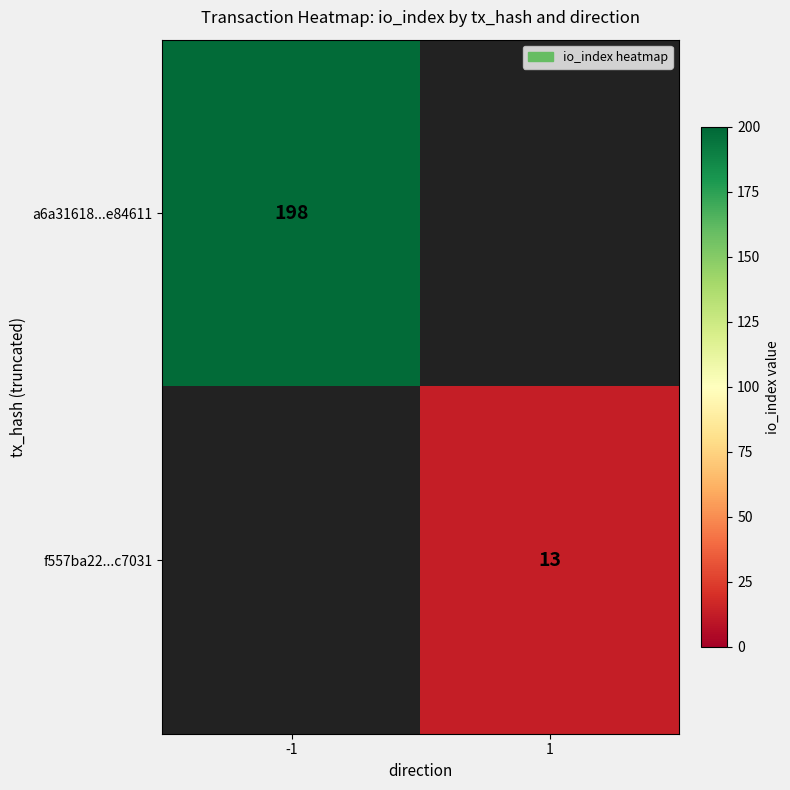

True or false: f557ba22...c7031 has a value of 13 at 1.

True